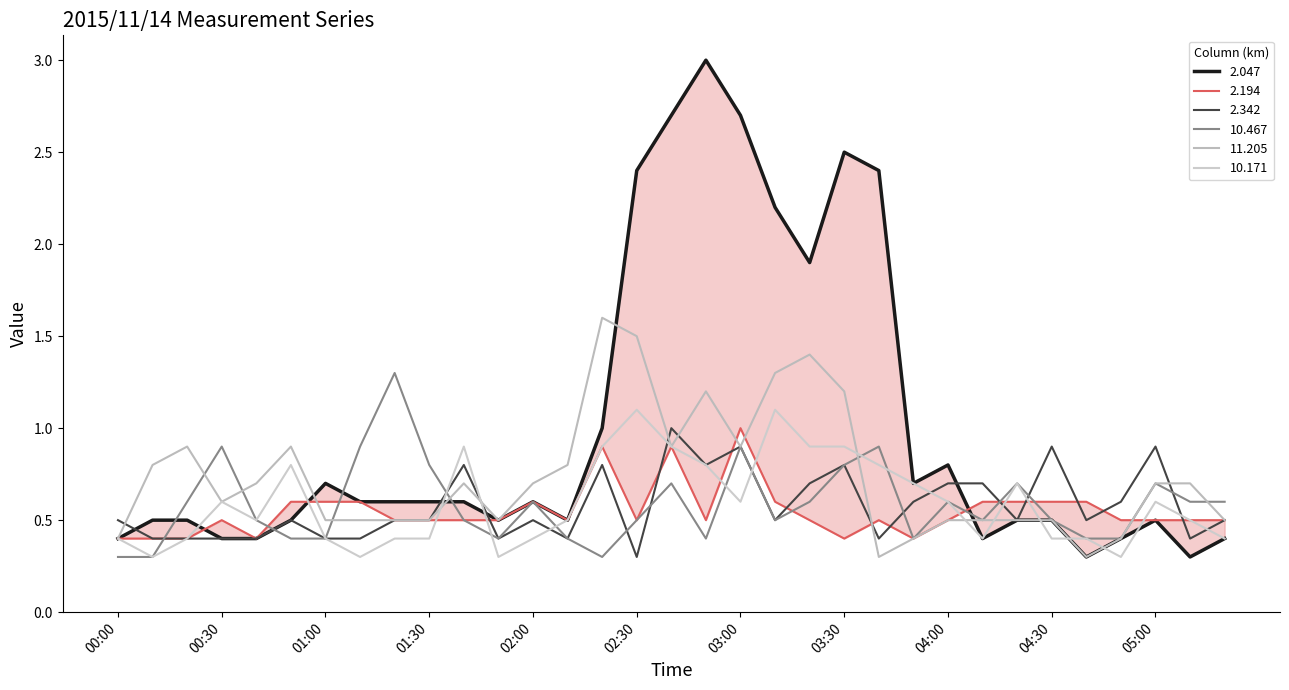

How many series are shown in this chart?

6